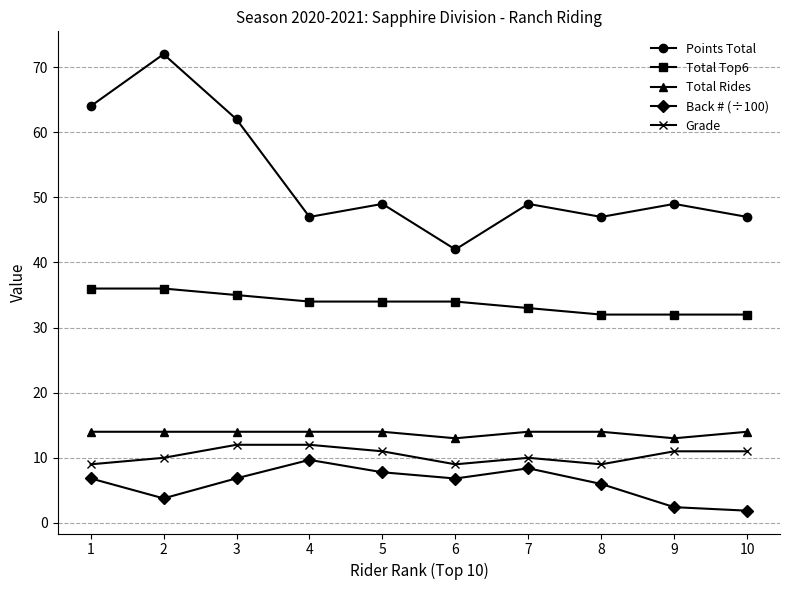

Which series has the largest range (max minus min)?

Points Total